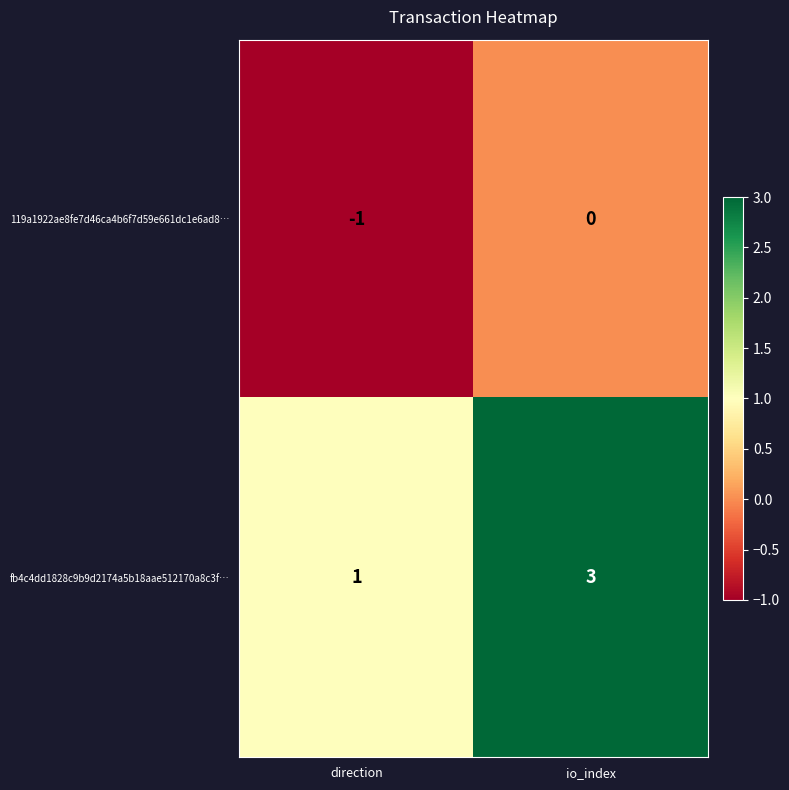

How many 119a1922ae8fe7d46ca4b6f7d59e661dc1e6ad8… values are between -1 and 0?

2